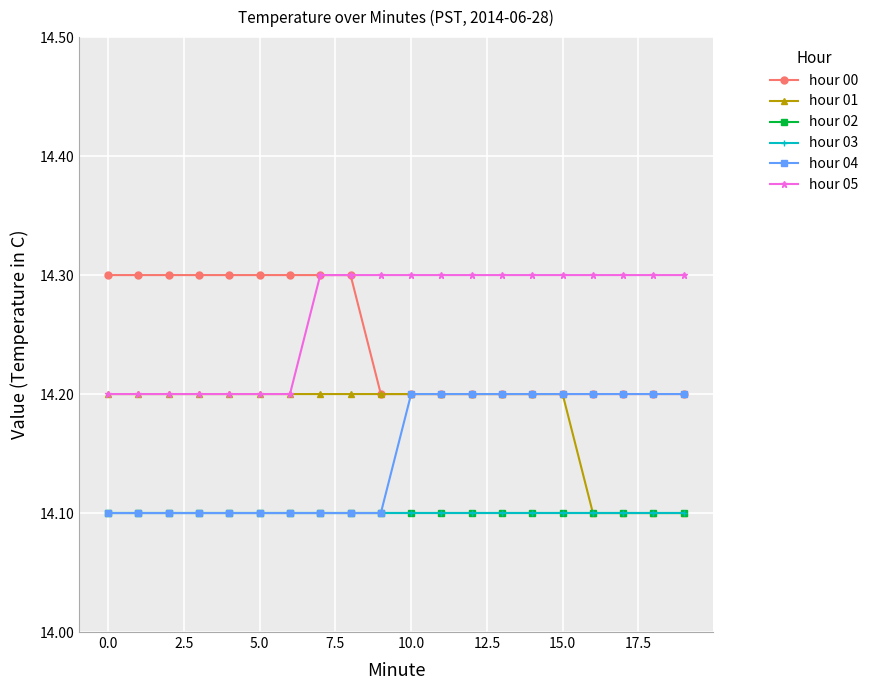

Reading left to right, extract all data points from this chart.

hour 00: 14.3	14.3	14.3	14.3	14.3	14.3	14.3	14.3	14.3	14.2	14.2	14.2	14.2	14.2	14.2	14.2	14.2	14.2	14.2	14.2
hour 01: 14.2	14.2	14.2	14.2	14.2	14.2	14.2	14.2	14.2	14.2	14.2	14.2	14.2	14.2	14.2	14.2	14.1	14.1	14.1	14.1
hour 02: 14.1	14.1	14.1	14.1	14.1	14.1	14.1	14.1	14.1	14.1	14.1	14.1	14.1	14.1	14.1	14.1	14.1	14.1	14.1	14.1
hour 03: 14.1	14.1	14.1	14.1	14.1	14.1	14.1	14.1	14.1	14.1	14.1	14.1	14.1	14.1	14.1	14.1	14.1	14.1	14.1	14.1
hour 04: 14.1	14.1	14.1	14.1	14.1	14.1	14.1	14.1	14.1	14.1	14.2	14.2	14.2	14.2	14.2	14.2	14.2	14.2	14.2	14.2
hour 05: 14.2	14.2	14.2	14.2	14.2	14.2	14.2	14.3	14.3	14.3	14.3	14.3	14.3	14.3	14.3	14.3	14.3	14.3	14.3	14.3